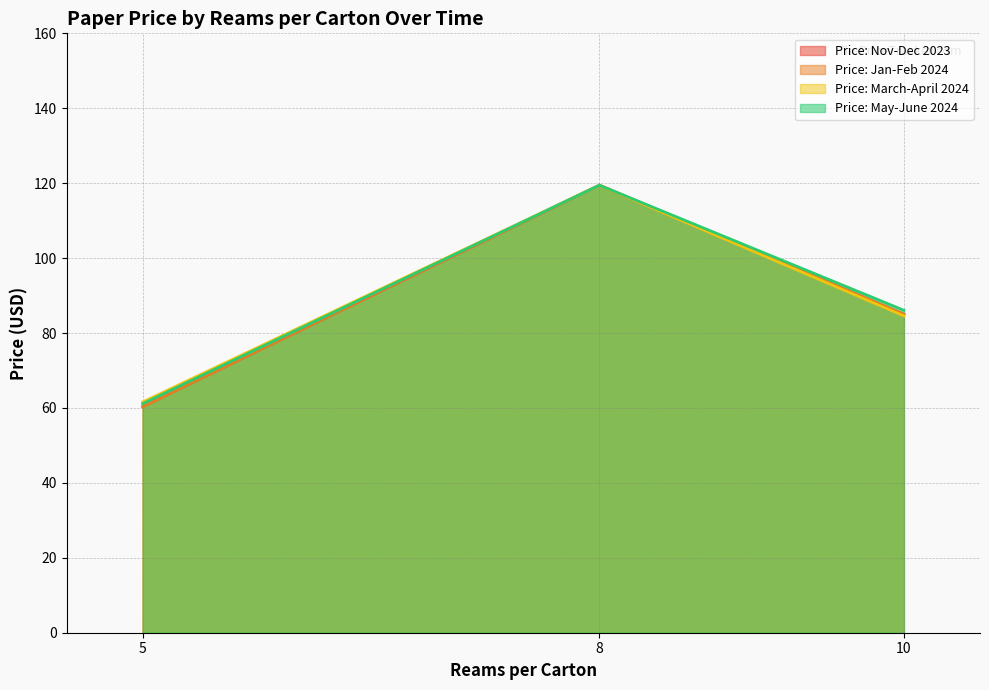

Does the chart have visible grid lines?

Yes